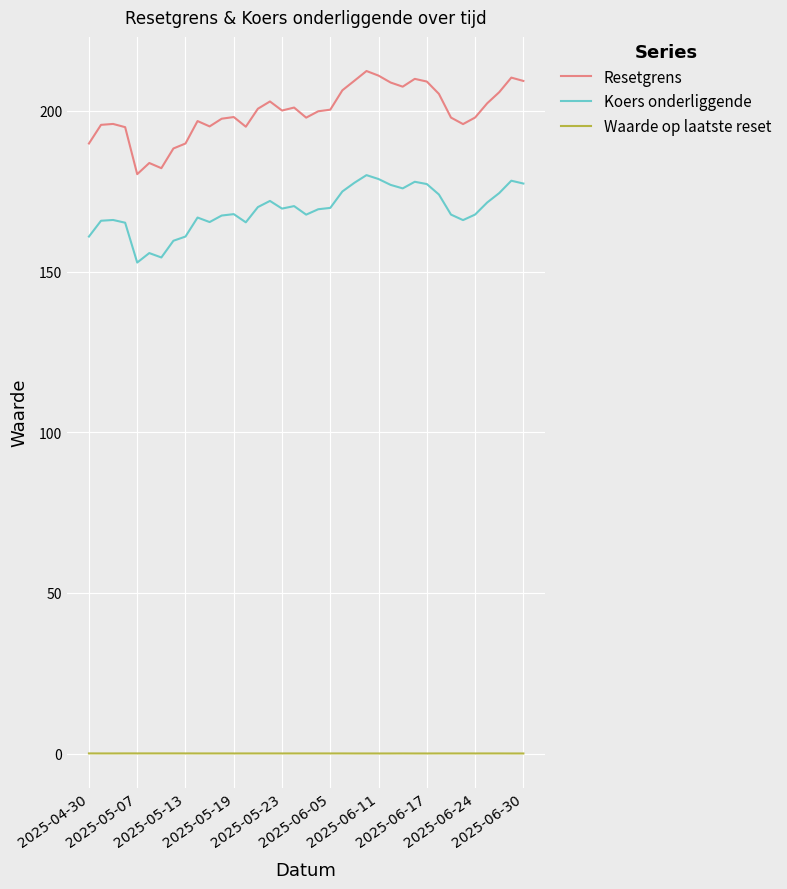

What is the maximum value shown in the chart?

212.4